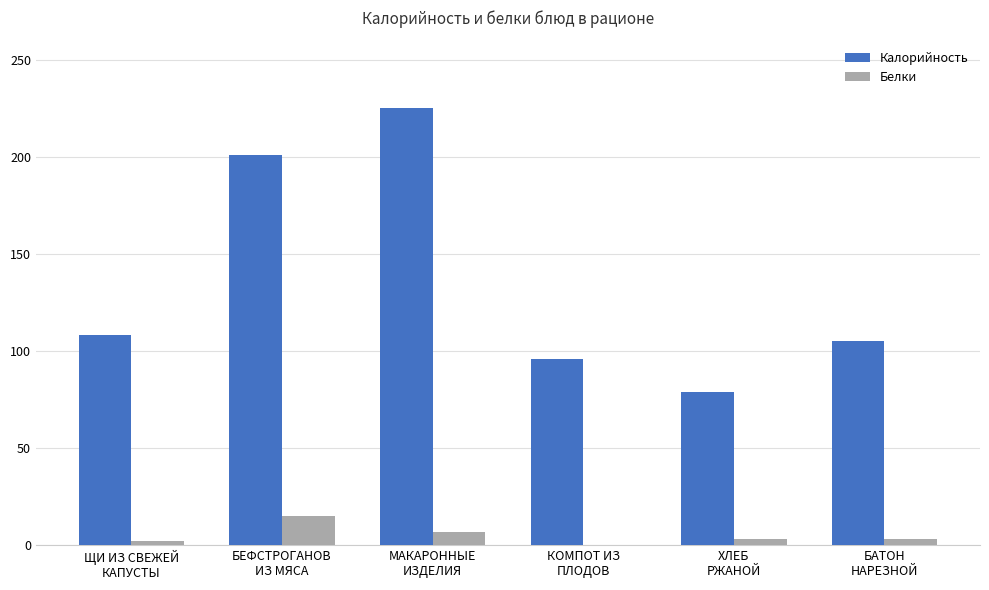

What are all the series names shown in the legend?

Калорийность, Белки